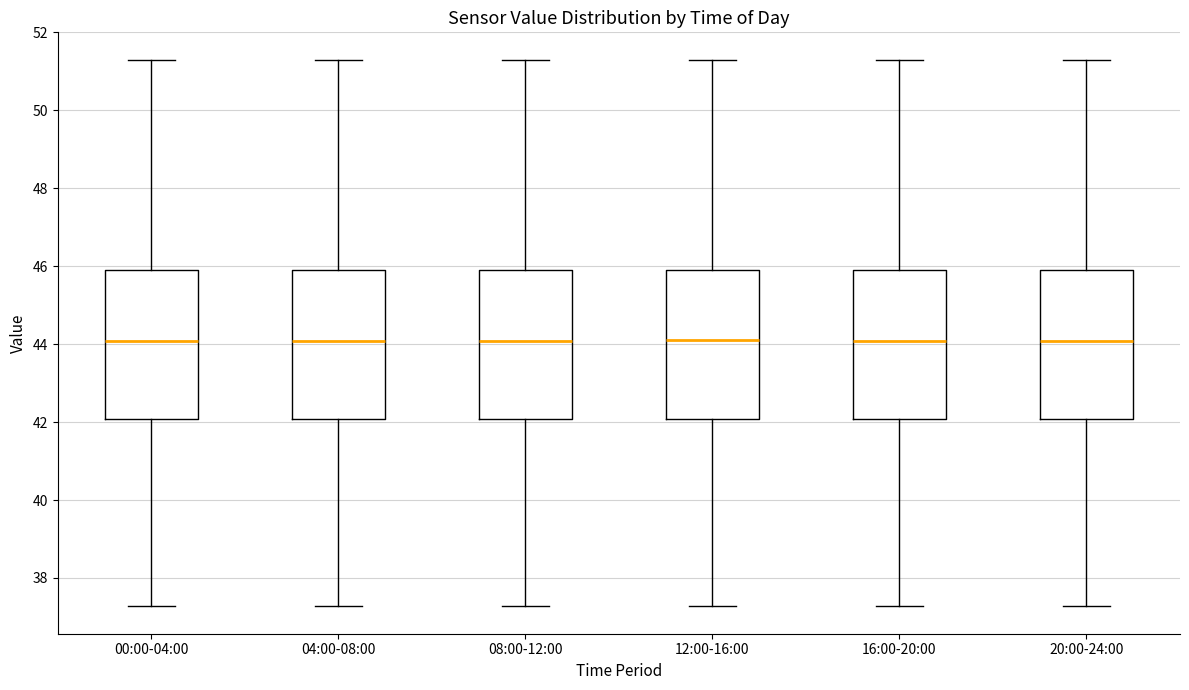

Where does the upper whisker of the box for 00:00-04:00 end on the y-axis? The values are not printed on the chart, so give them approximately, as read against the axis.

51.4